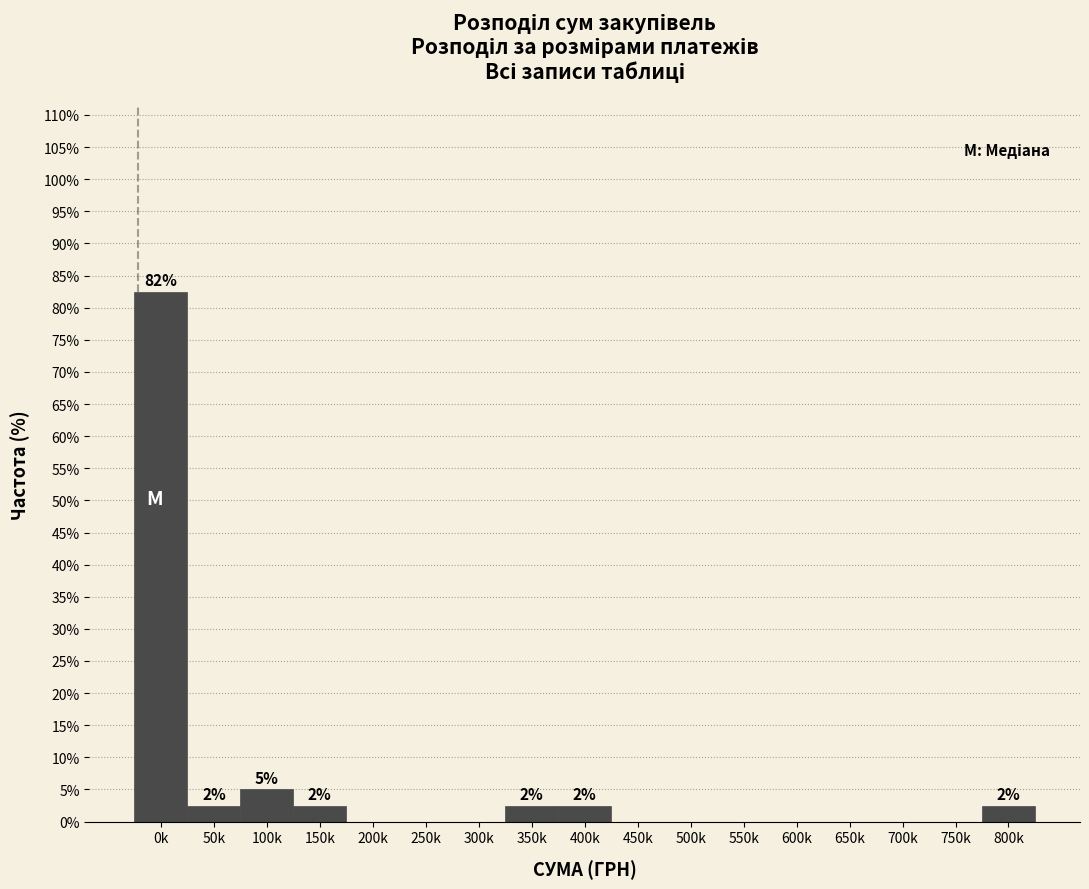

Reading right to left, list all the values displayed in this chart.

800k=2.5	750k=0.0	700k=0.0	650k=0.0	600k=0.0	550k=0.0	500k=0.0	450k=0.0	400k=2.5	350k=2.5	300k=0.0	250k=0.0	200k=0.0	150k=2.5	100k=5.0	50k=2.5	0k=82.5